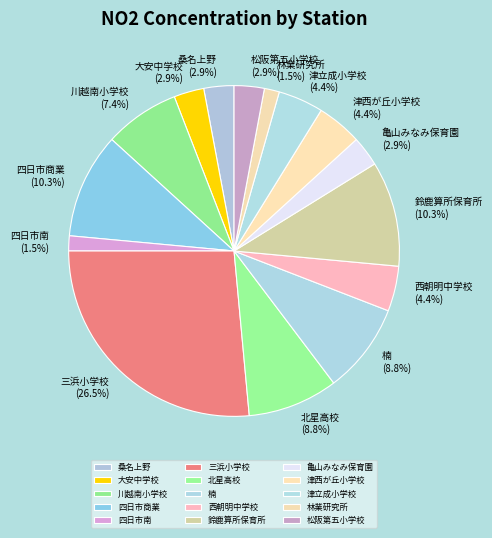

How many slices are in this pie chart?

15